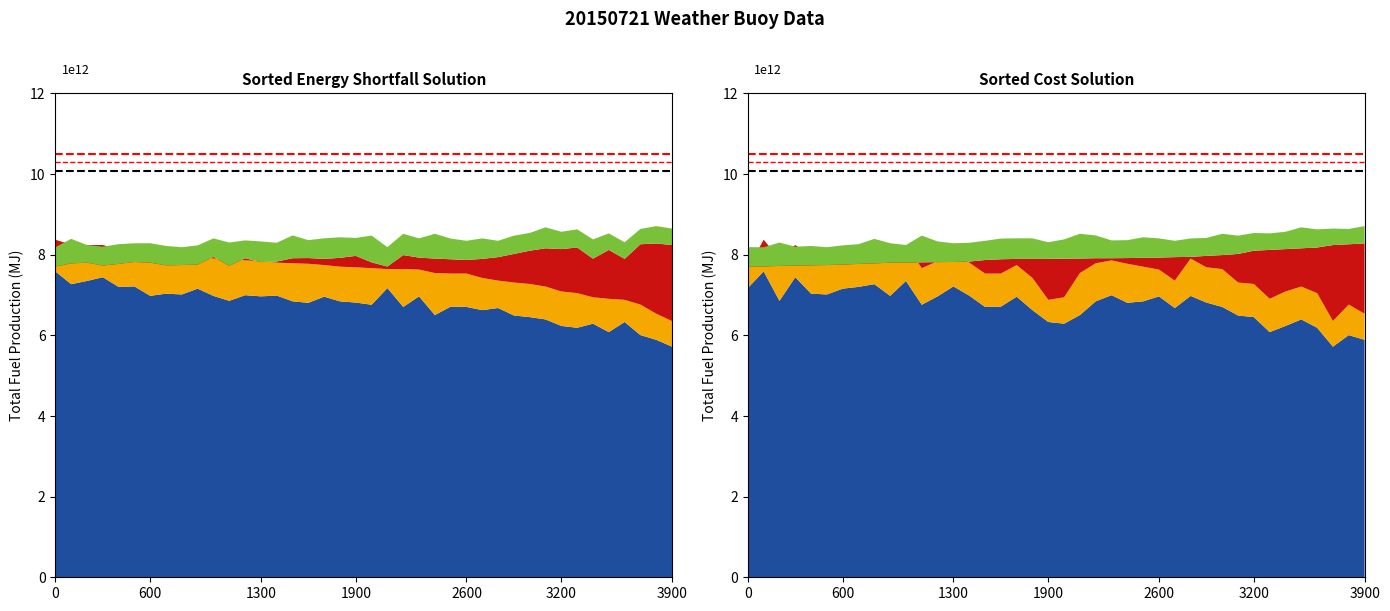

Is it true that Ref upper equals 10.5 at 24?

True